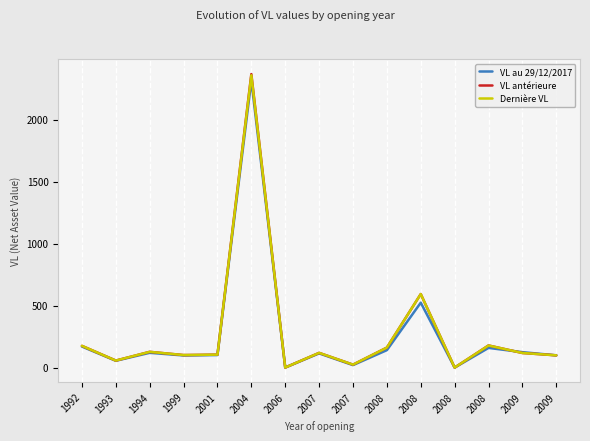

How many lines are shown in the chart?

3